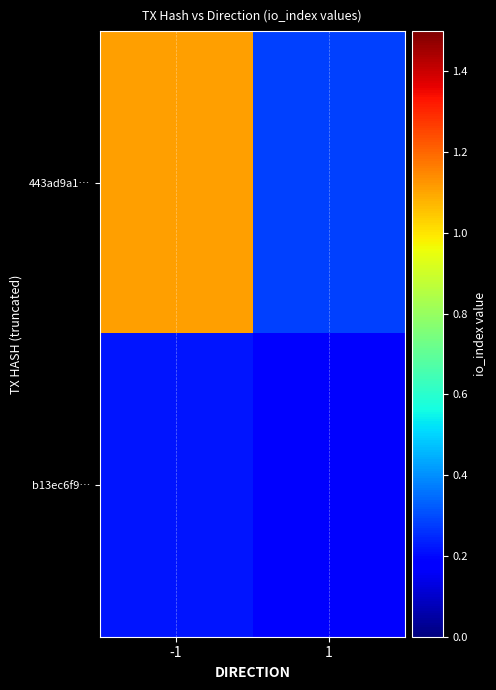

At which category is the sum across all series the highest?

-1